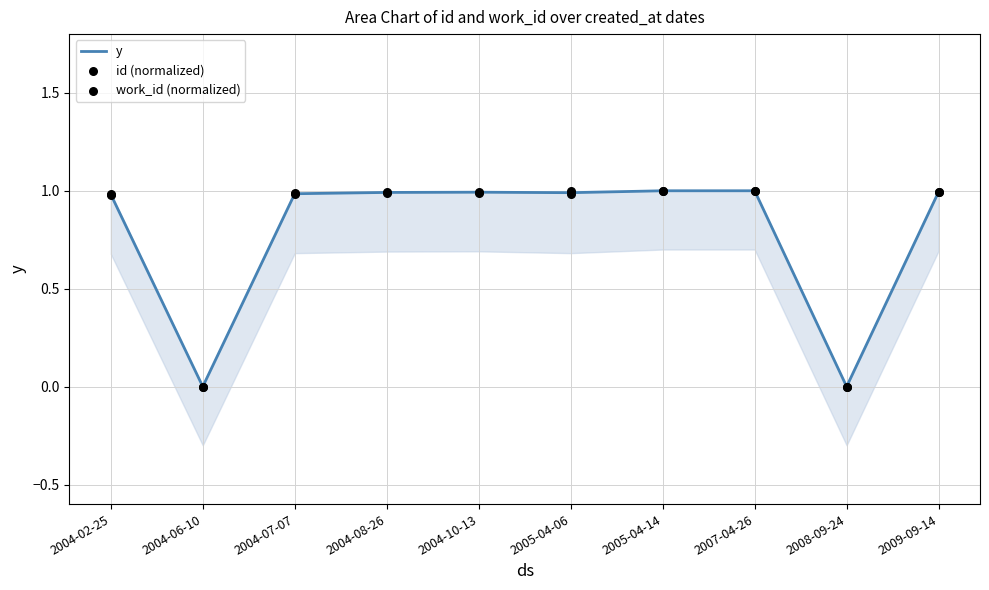

Which series reaches the maximum Y coordinate?

y